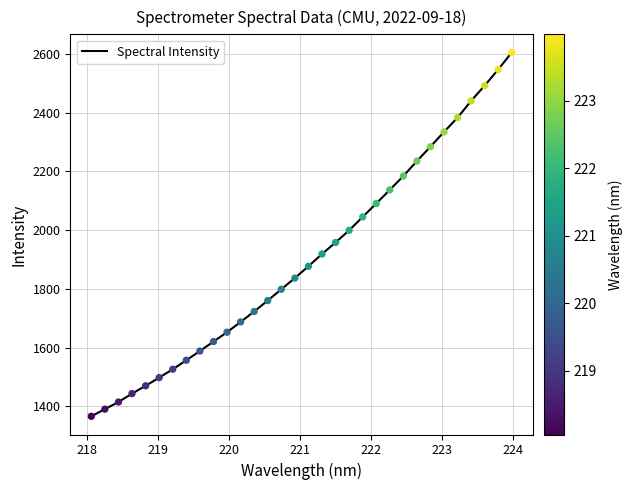

What is the maximum value shown in the chart?

2604.8